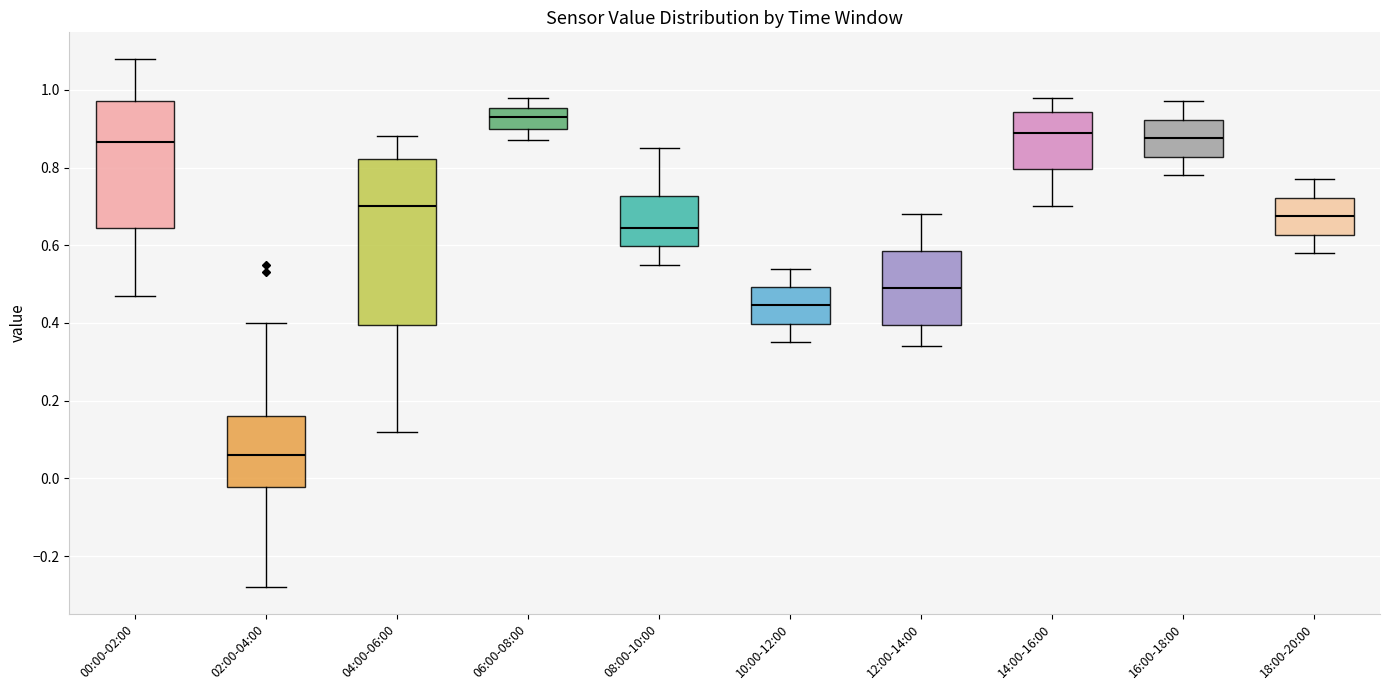

Which box is the tallest, from its lower edge to its upper edge?

04:00-06:00